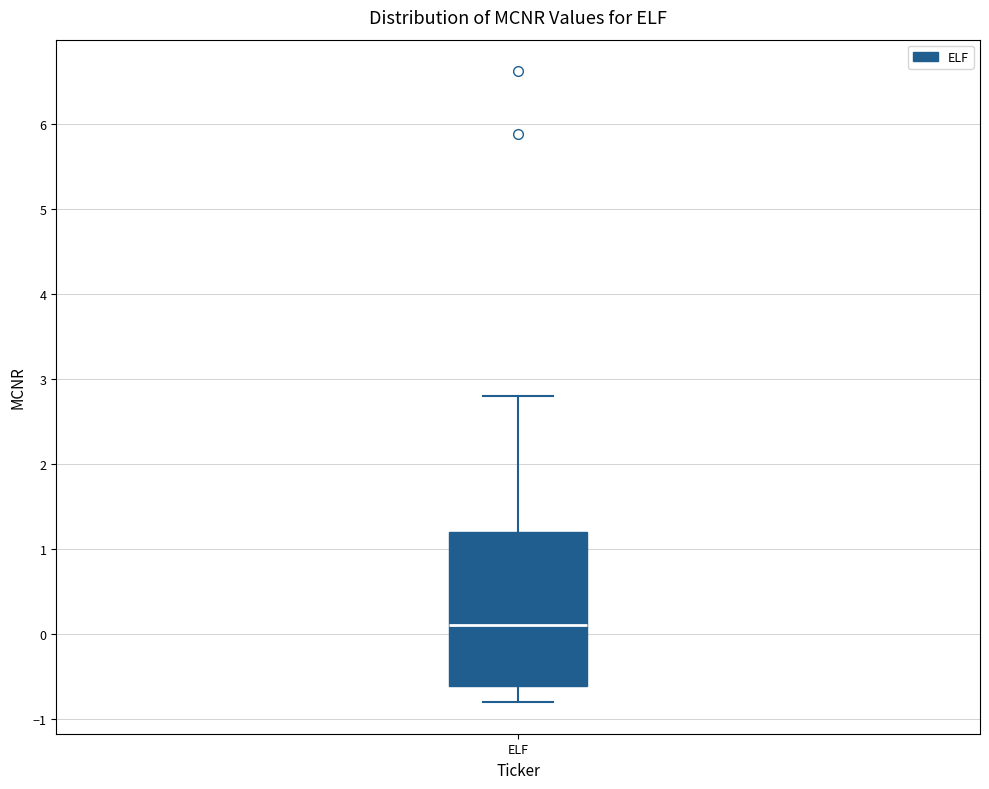

Where does the median line of the box for ELF sit on the y-axis? The values are not printed on the chart, so give them approximately, as read against the axis.

0.1